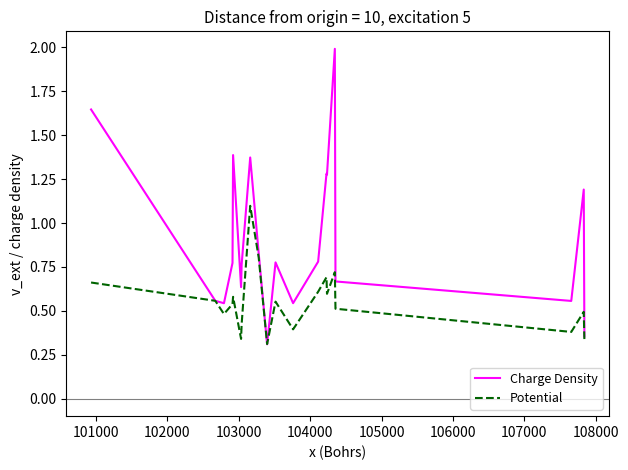

Which series has the largest total across all categories?

Charge Density